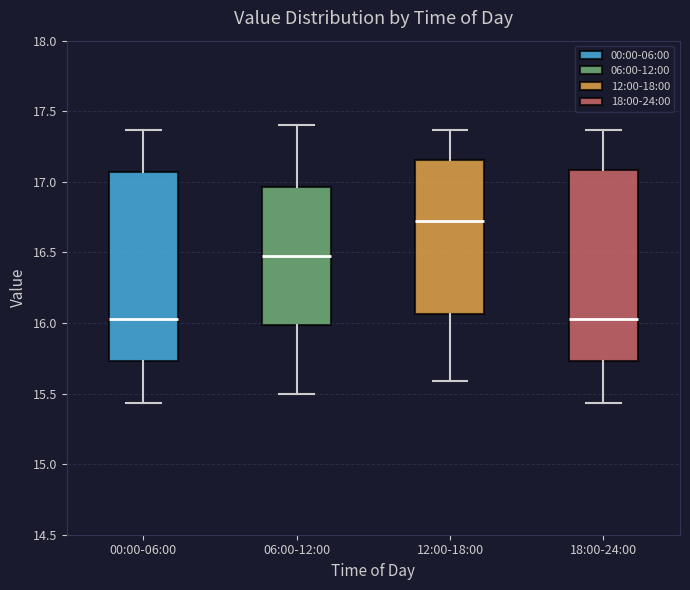

Which box has the highest median line?

12:00-18:00